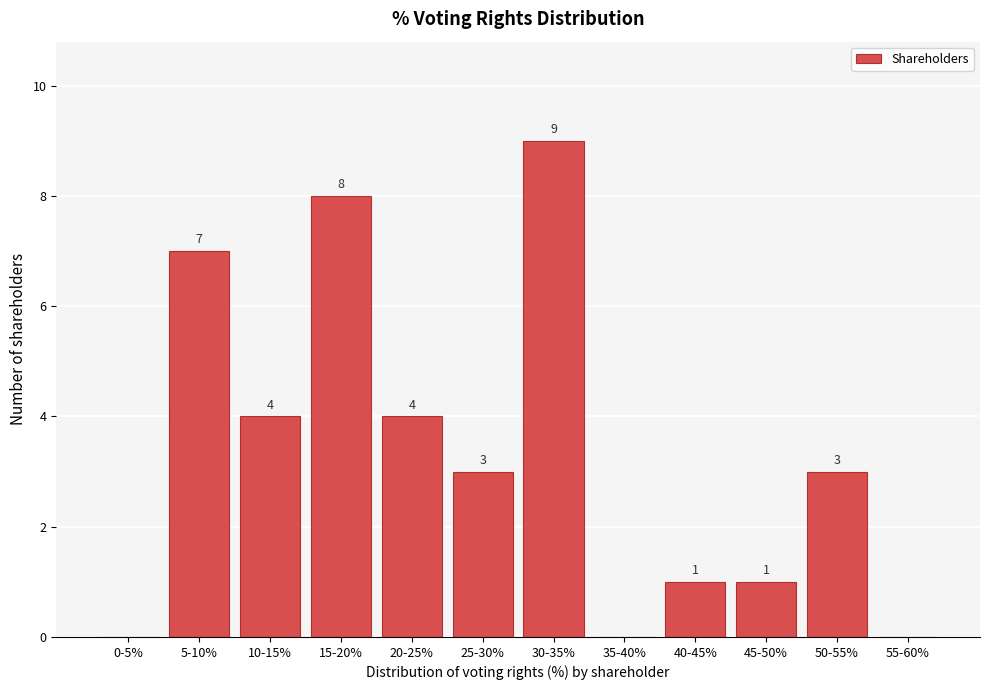

Reading right to left, what are all the values shown in this chart?

55-60%=0	50-55%=3	45-50%=1	40-45%=1	35-40%=0	30-35%=9	25-30%=3	20-25%=4	15-20%=8	10-15%=4	5-10%=7	0-5%=0